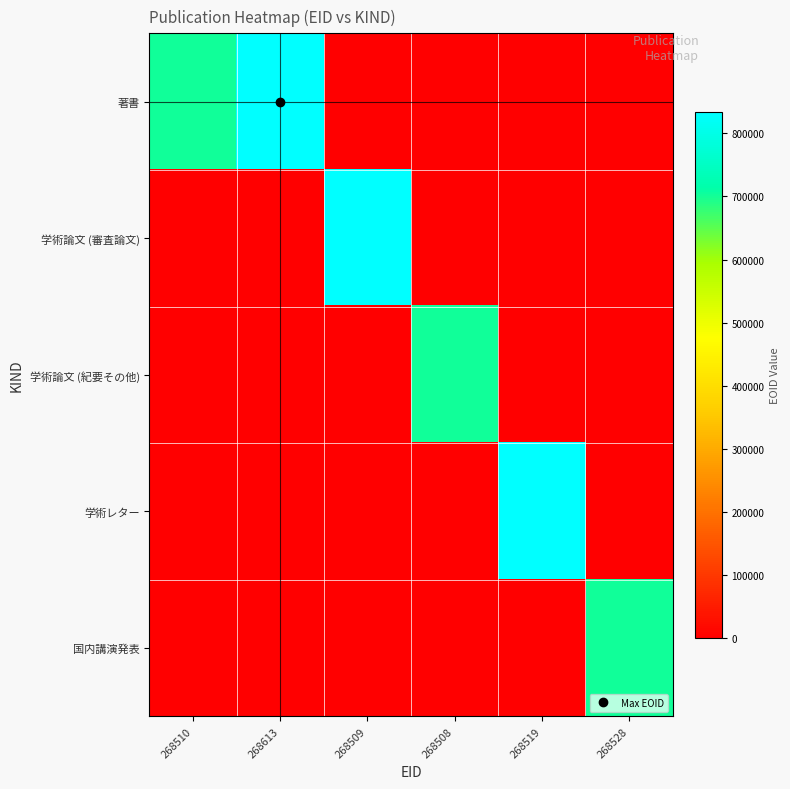

Which series has the largest range (max minus min)?

著書